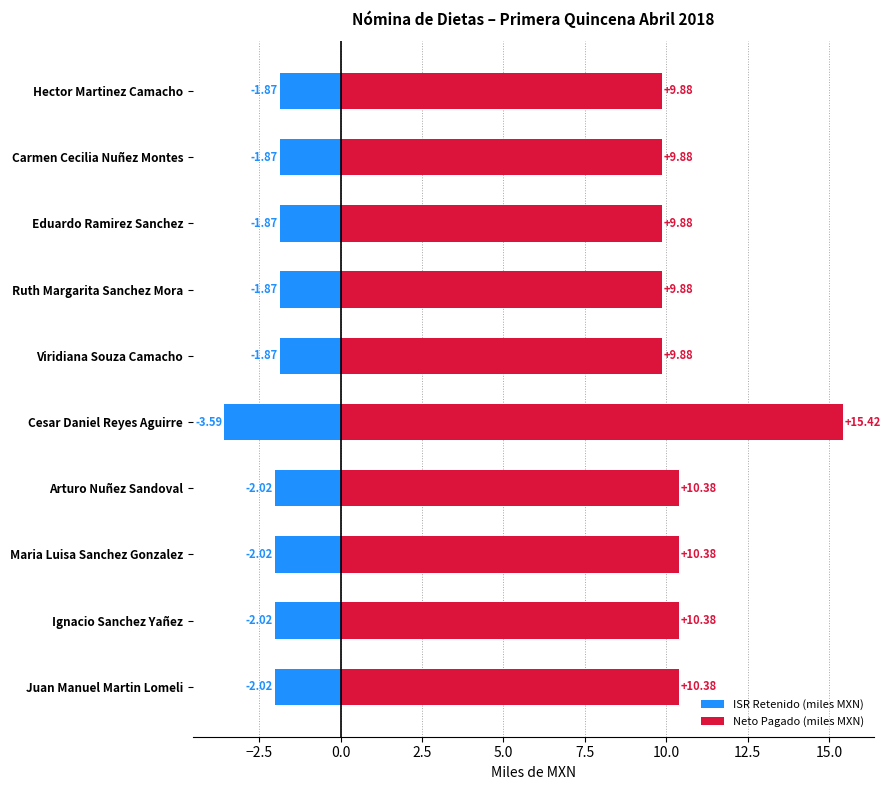

What position from the right is Arturo Nuñez Sandoval?

4